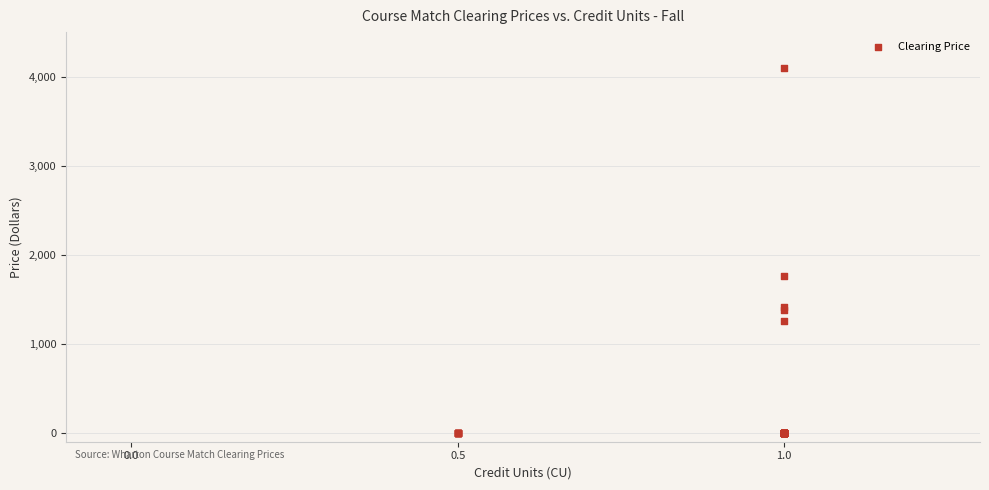

What Y value in the scatter plot is closest to 2046?

1765.4